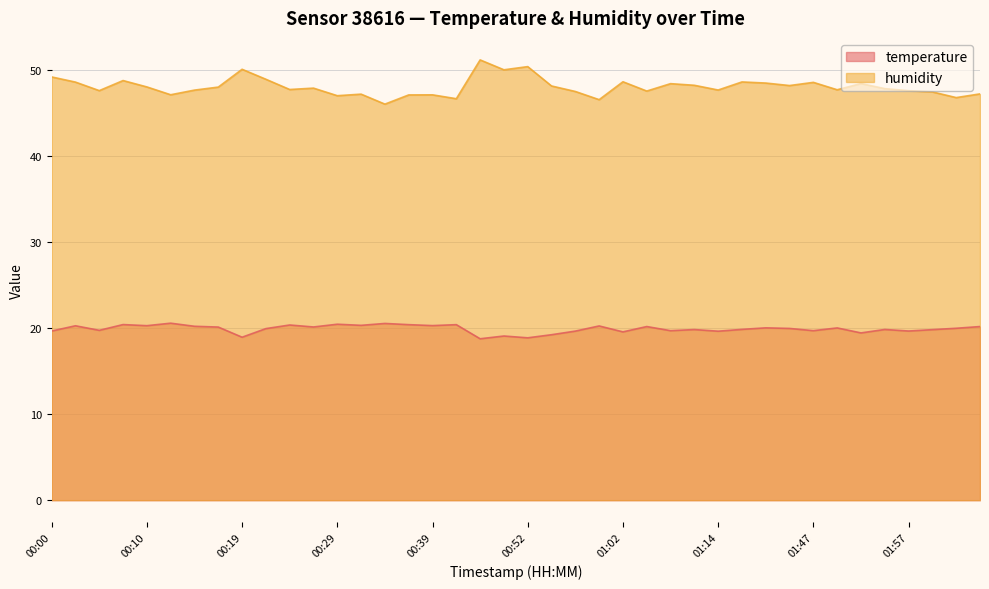

Rank the categories by temperature value from lowest to highest.

00:47, 00:52, 00:19, 00:49, 00:54, 01:52, 01:02, 01:14, 00:57, 00:00, 01:57, 01:07, 01:47, 00:05, 02:00, 01:09, 01:55, 01:30, 00:22, 01:38, 02:02, 01:49, 01:33, 00:17, 00:27, 01:04, 02:05, 00:15, 00:59, 00:02, 00:10, 00:39, 00:32, 00:24, 00:36, 00:41, 00:07, 00:29, 00:34, 00:12